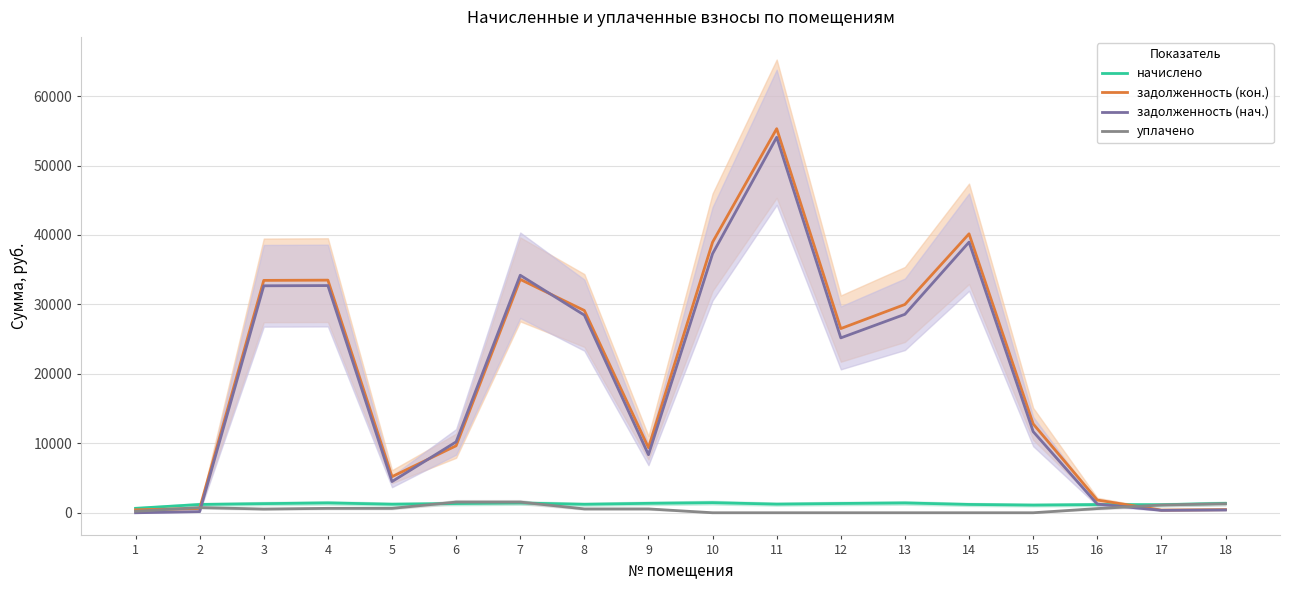

Is the value of задолженность (кон.) at 2 greater than the value of начислено at 16?

No